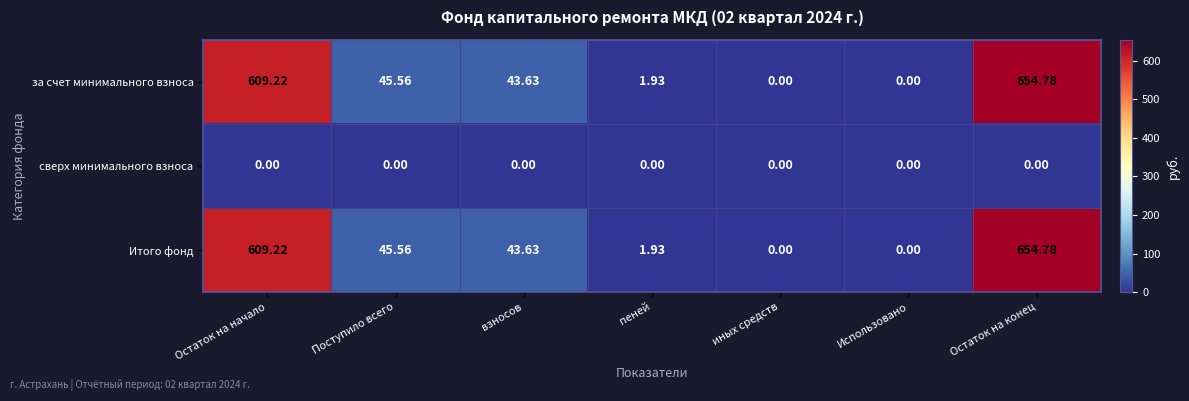

At which label does за счет минимального взноса first exceed 43?

Остаток на начало